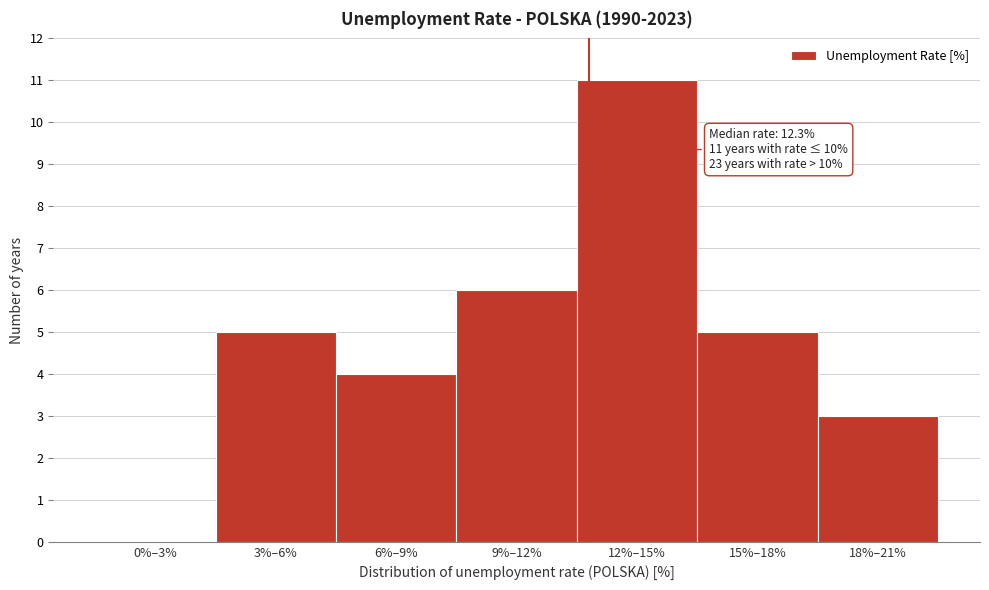

Reading left to right, transcribe all the data shown in this chart.

0%–3%=0	3%–6%=5	6%–9%=4	9%–12%=6	12%–15%=11	15%–18%=5	18%–21%=3